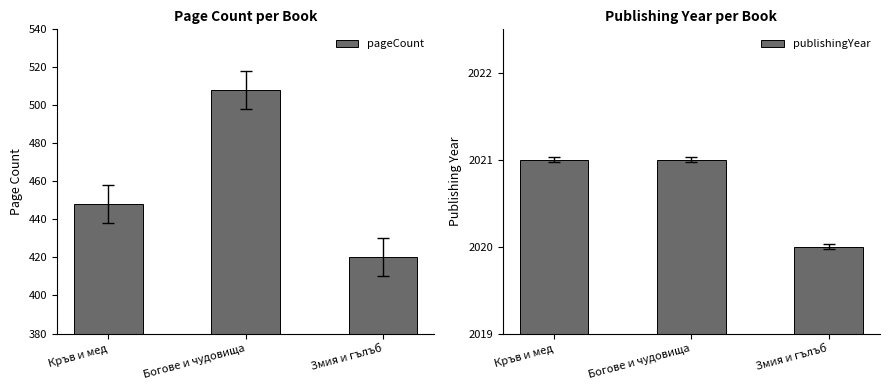

Which category has the highest value across all series?

Кръв и мед